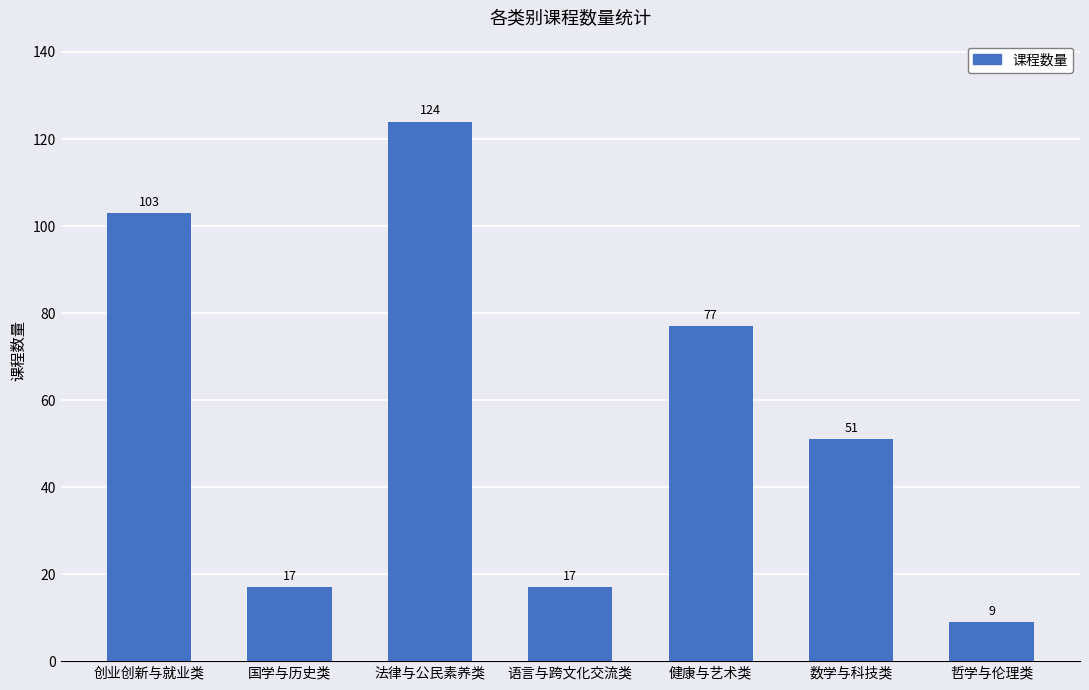

Which category has the highest value across all series?

法律与公民素养类